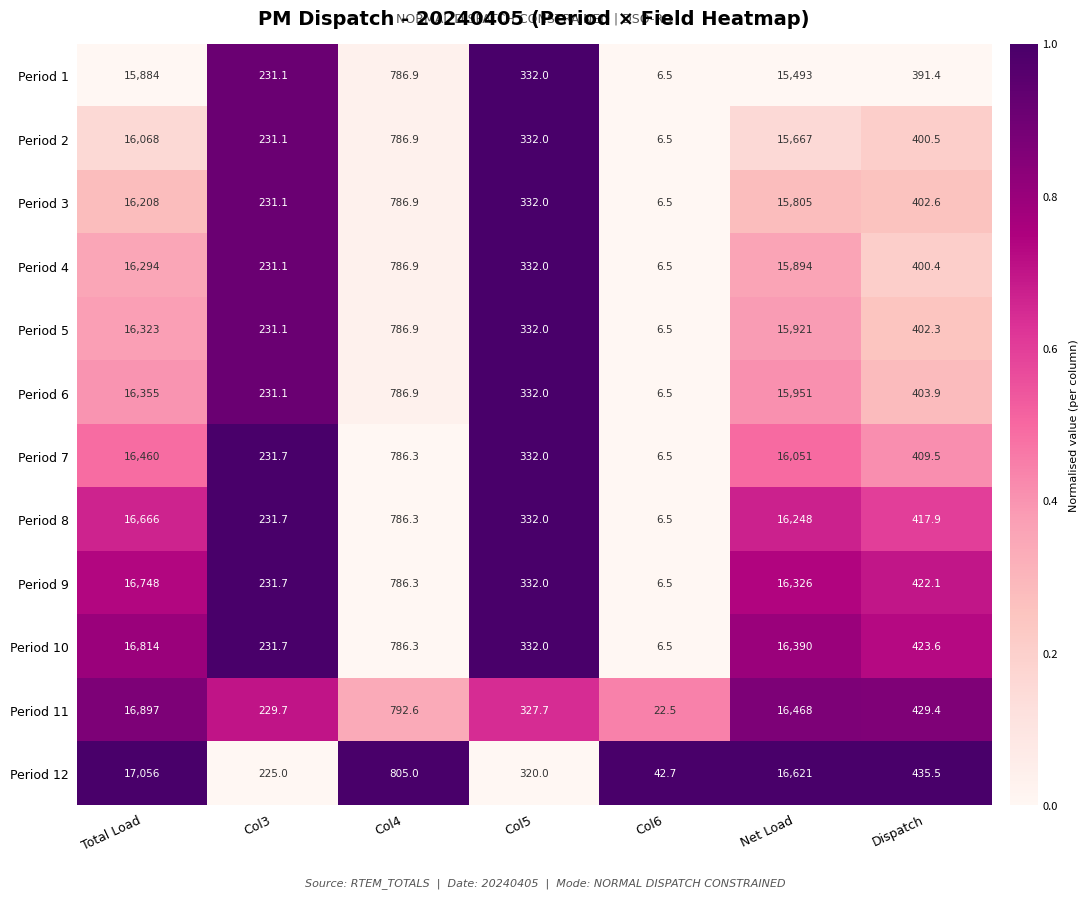

What is the total value across all series at Col4?

9464.2